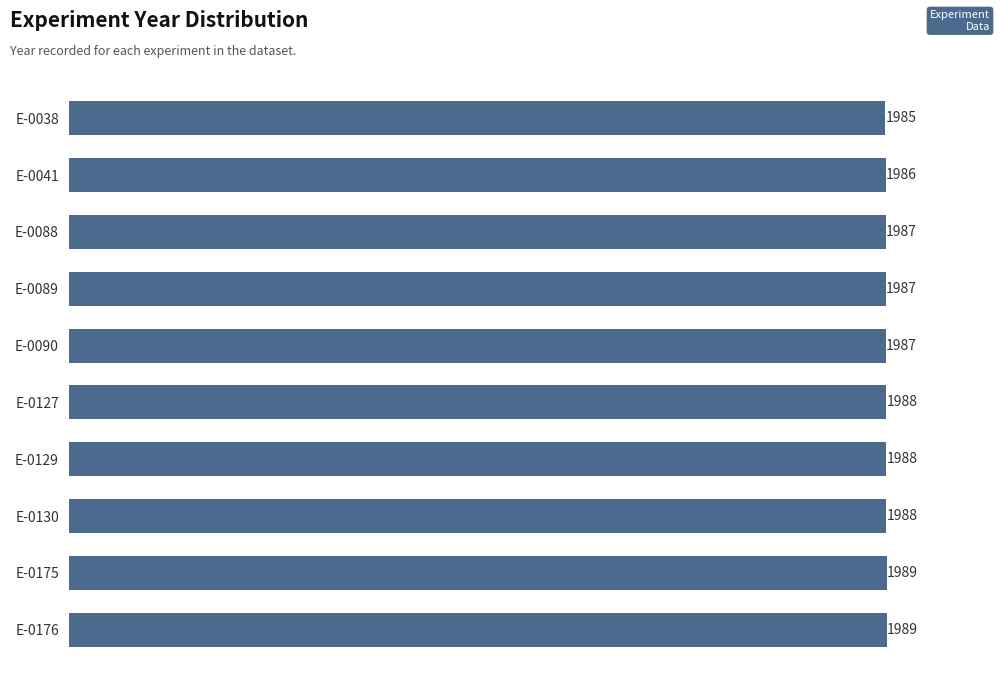

Does the chart contain stacked bars?

No